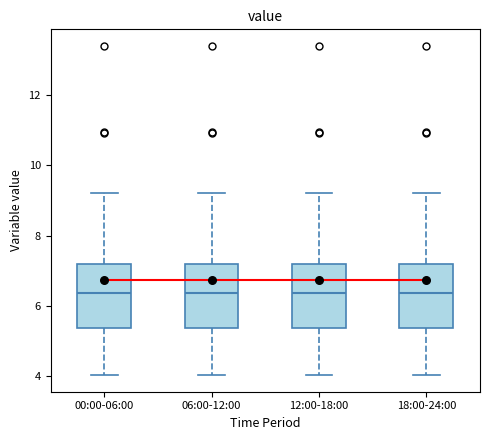

Where does the lower whisker of the box for 12:00-18:00 end on the y-axis? The values are not printed on the chart, so give them approximately, as read against the axis.

4.0